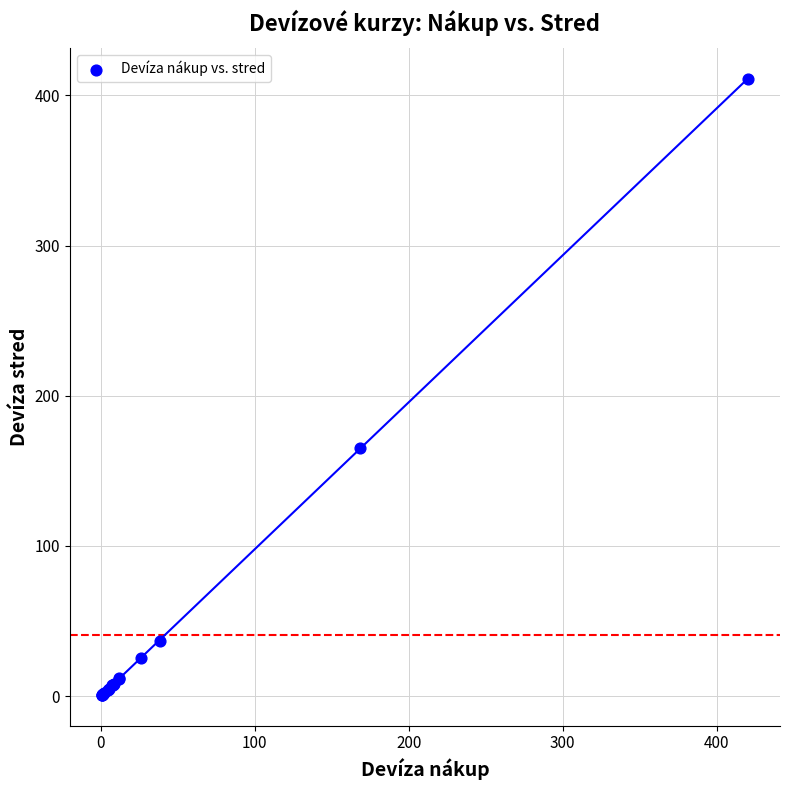

What Y value in the scatter plot is closest to 205?

165.4